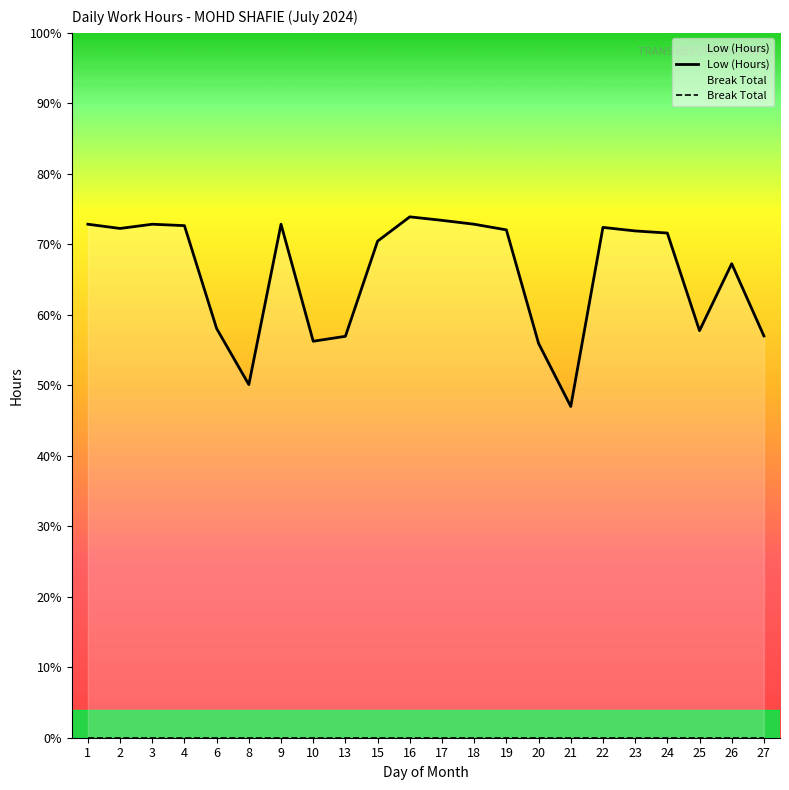

True or false: Break Total and Low (Hours) intersect in this chart.

False